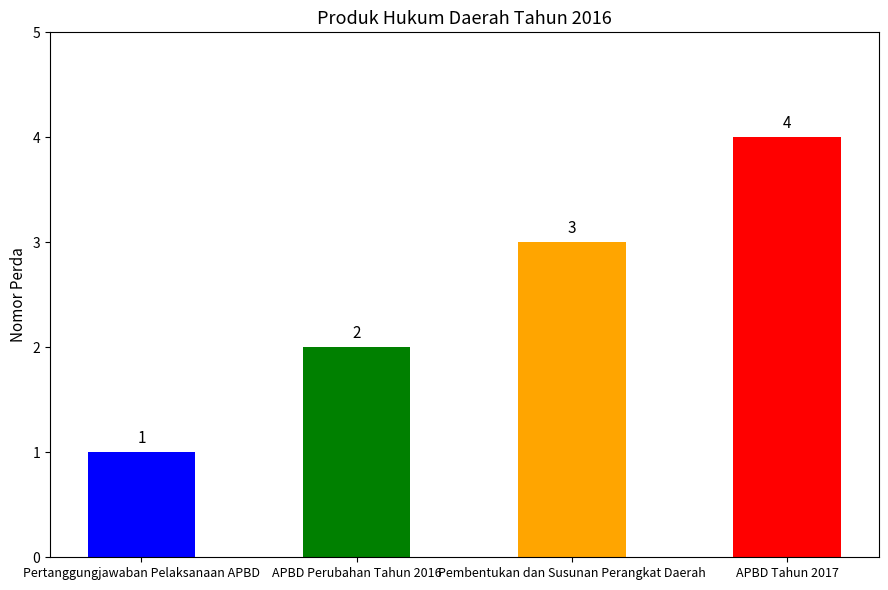

What is the difference between the second highest and second lowest values?

1